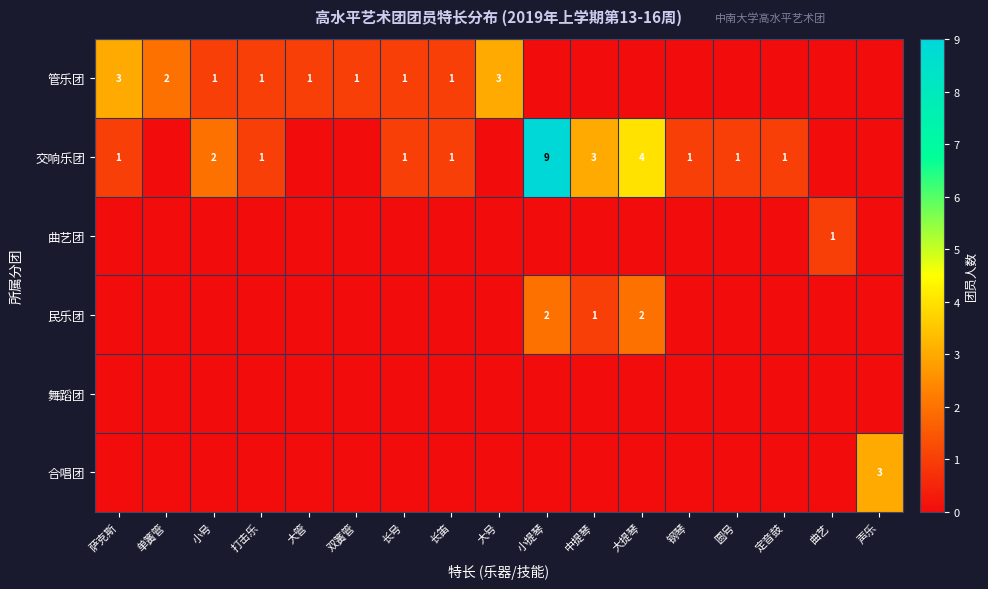

The value of 交响乐团 at 大提琴 is 7. True or false?

False